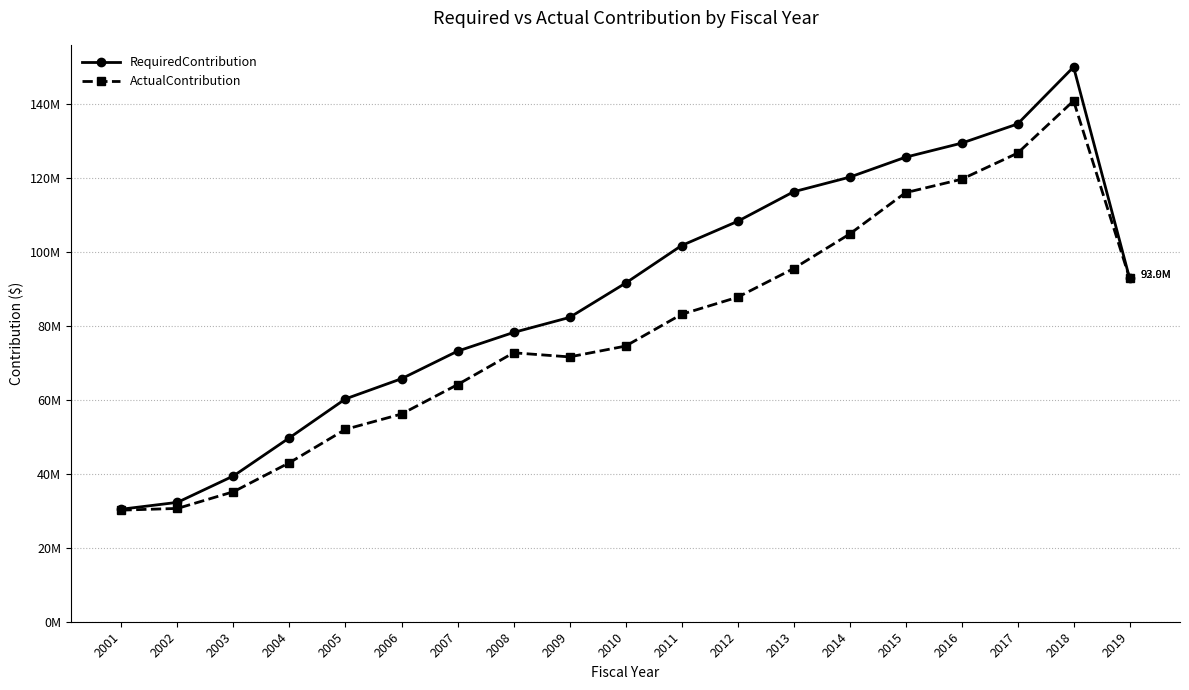

Is this an area chart (filled region under the line)?

No